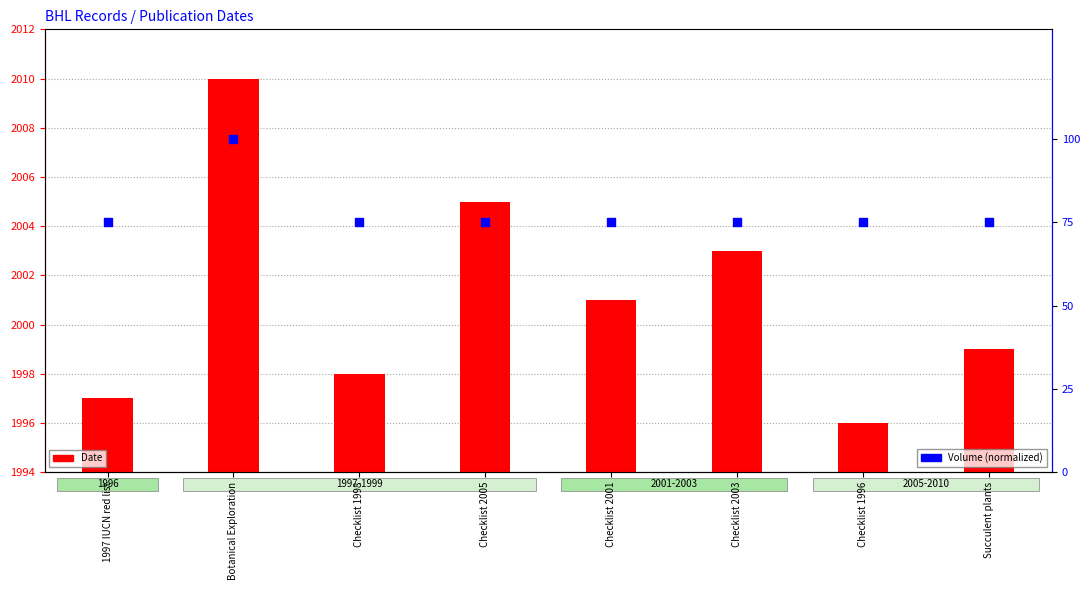

At which category is the sum across all series the highest?

Botanical Exploration